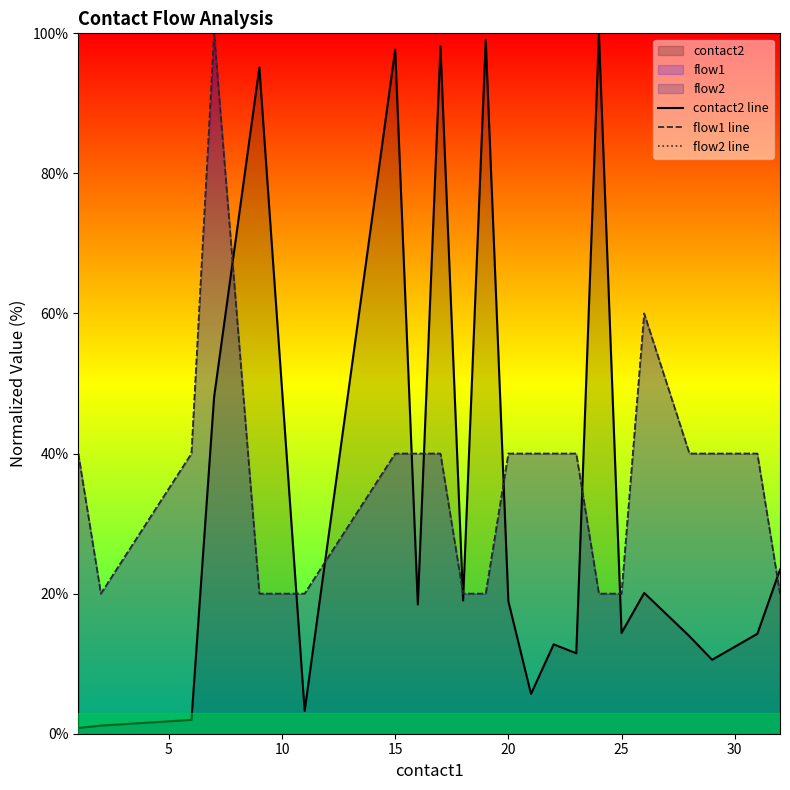

How many interior local valleys does the contact2 line series have?

7